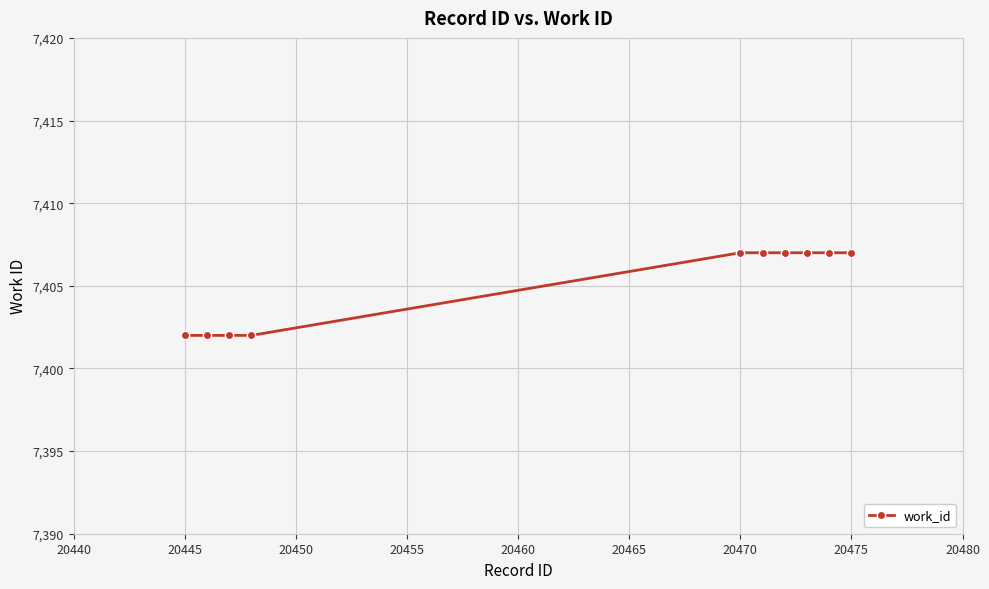

Count the number of data series in this chart.

1